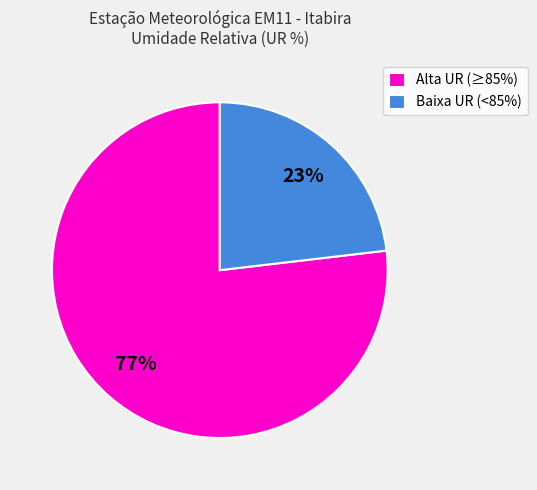

To the nearest percent, what is the average slice percentage?

50%